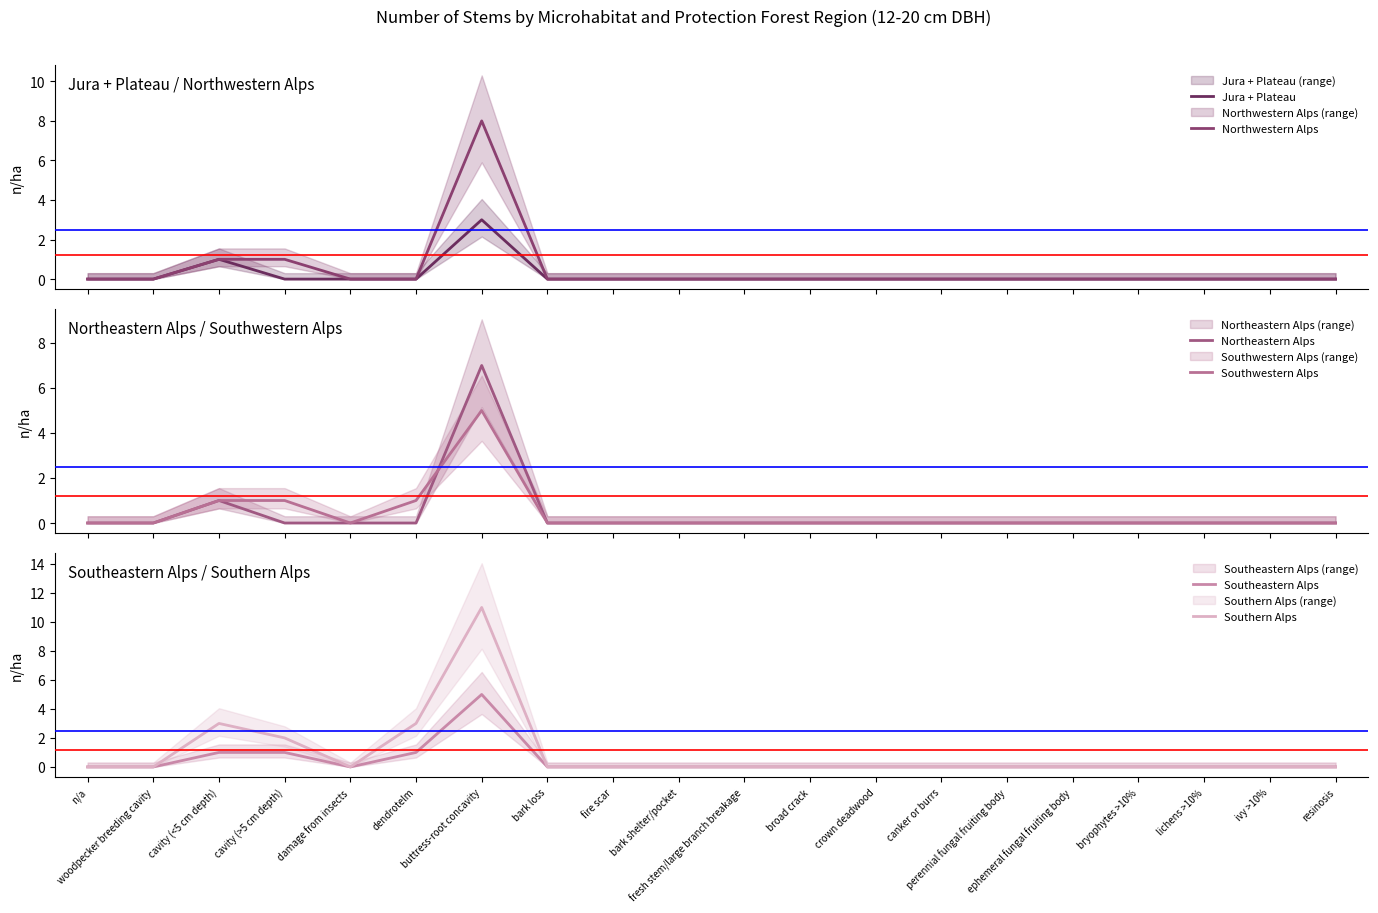

What is the maximum value for Northeastern Alps?

7